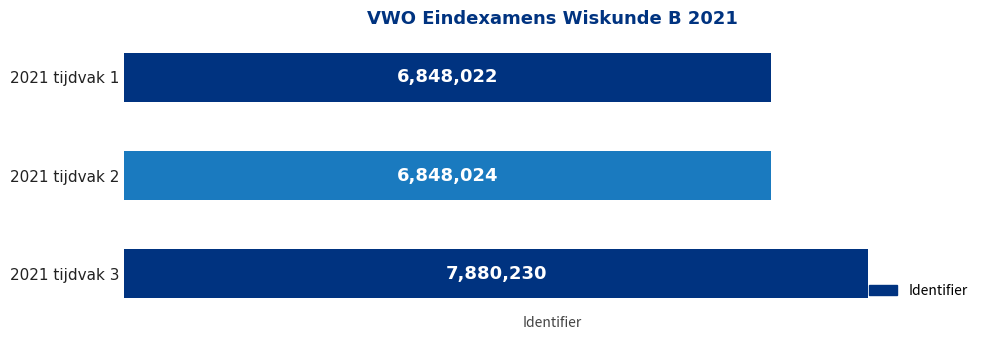

Rank the categories by value from lowest to highest.

2021 tijdvak 1, 2021 tijdvak 2, 2021 tijdvak 3